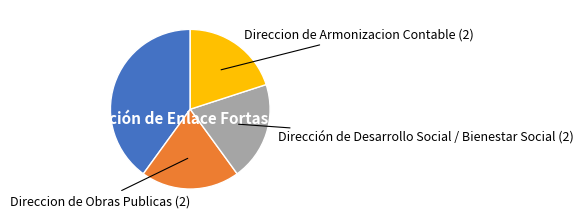

Is there any slice that represents more than half of the pie?

No